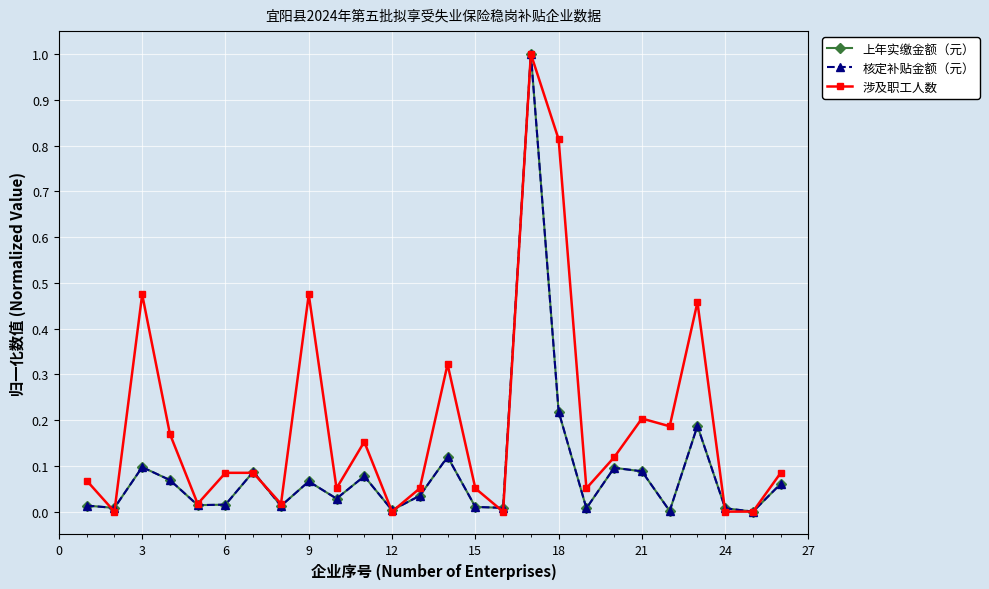

How many interior local peaks does the 上年实缴金额（元） series have?

8